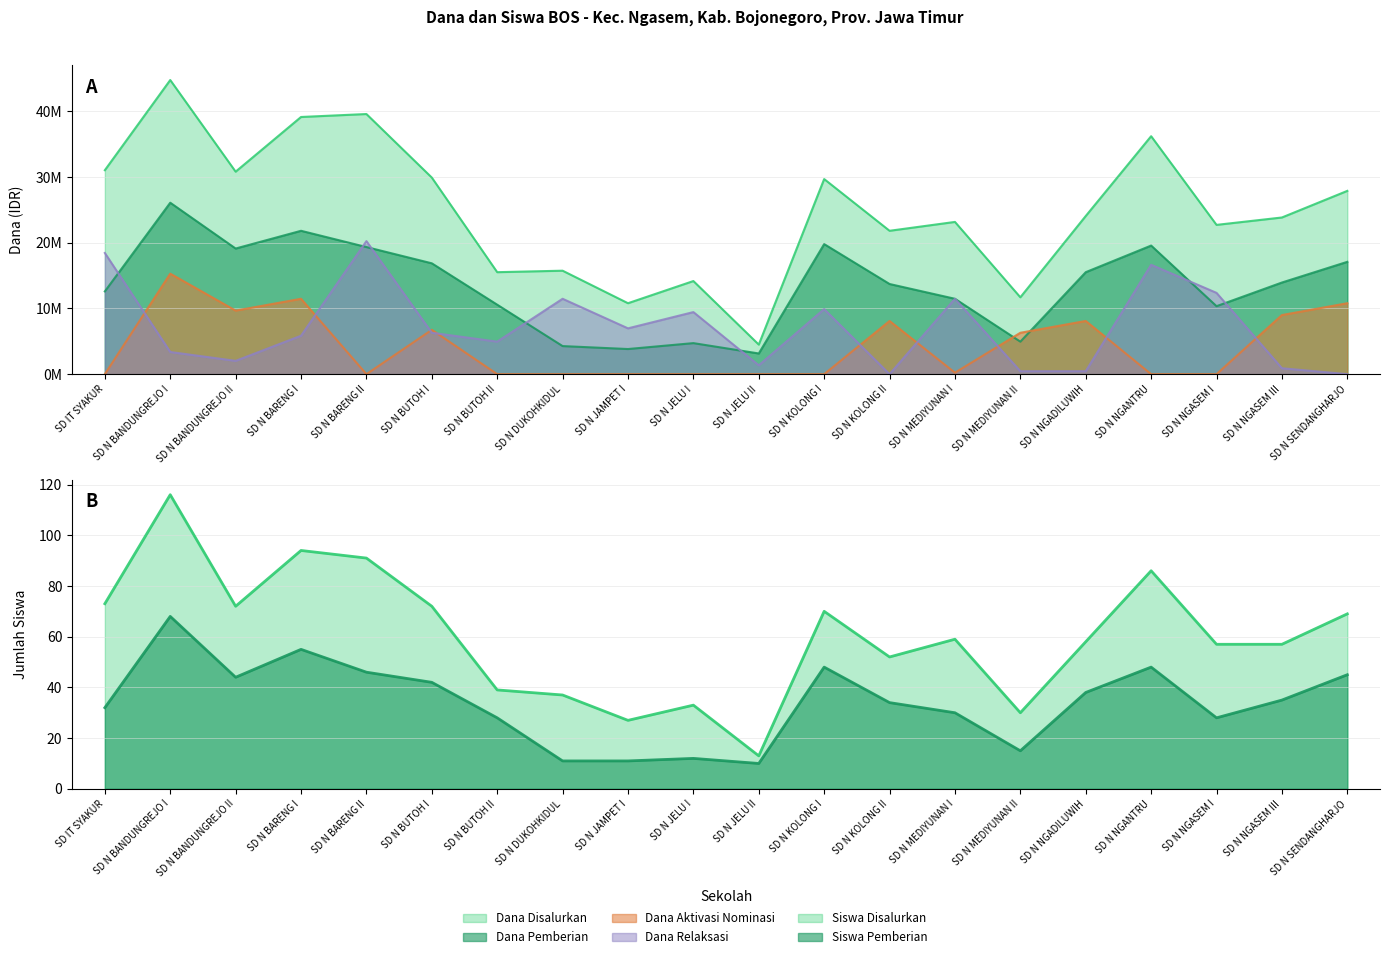

Where does the Siswa Disalurkan series first go above 59?

SD IT SYAKUR